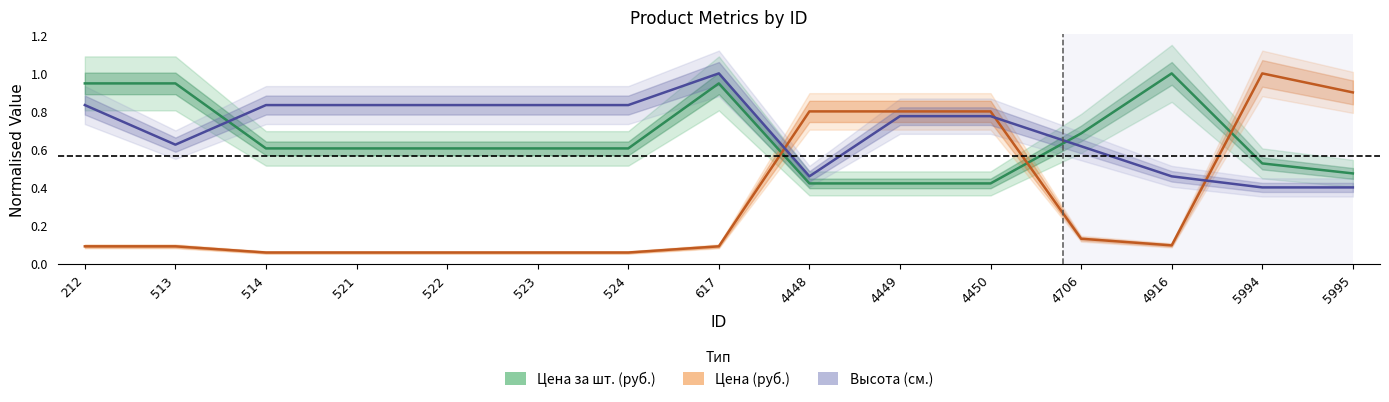

The value of Цена за шт. (руб.) at 522 is 0.6. True or false?

True